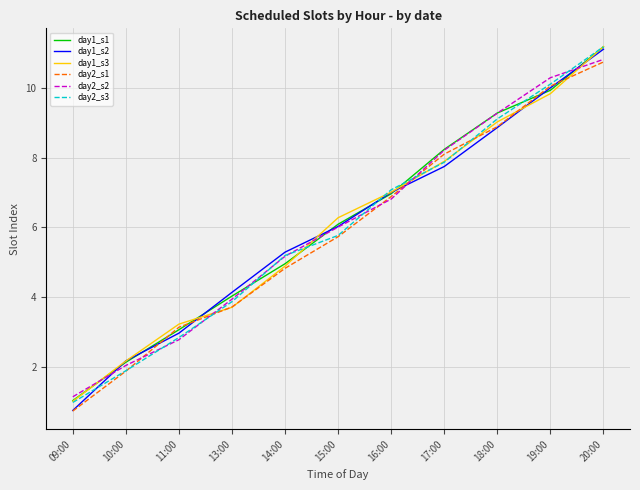

Read the day1_s1 value at 11:00.

3.1